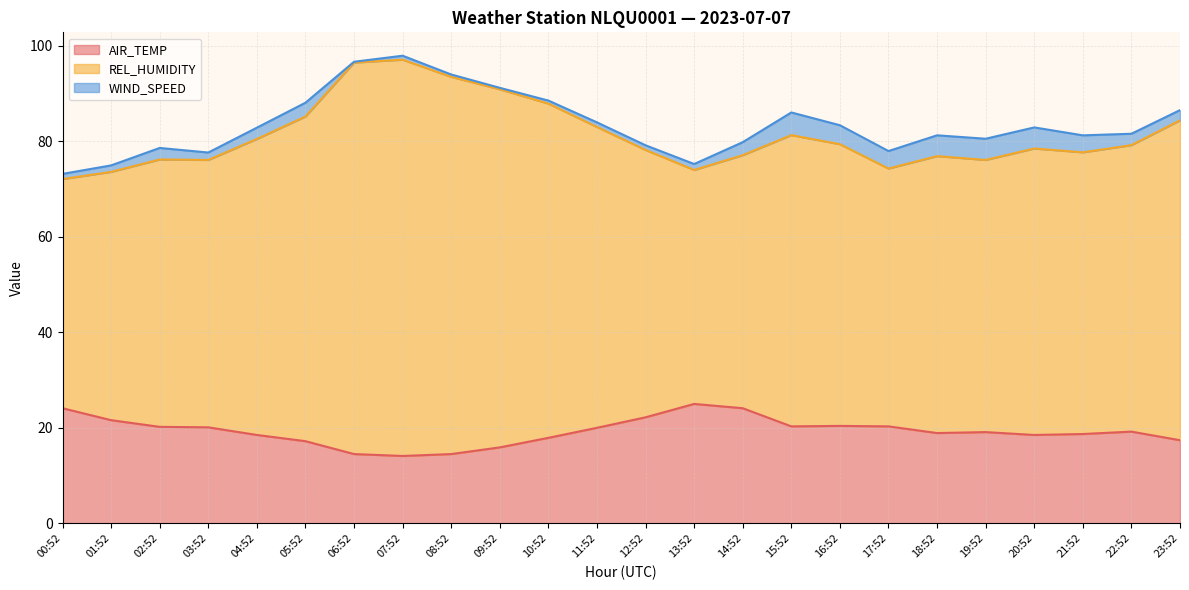

Which category has the lowest value across all series?

07:52